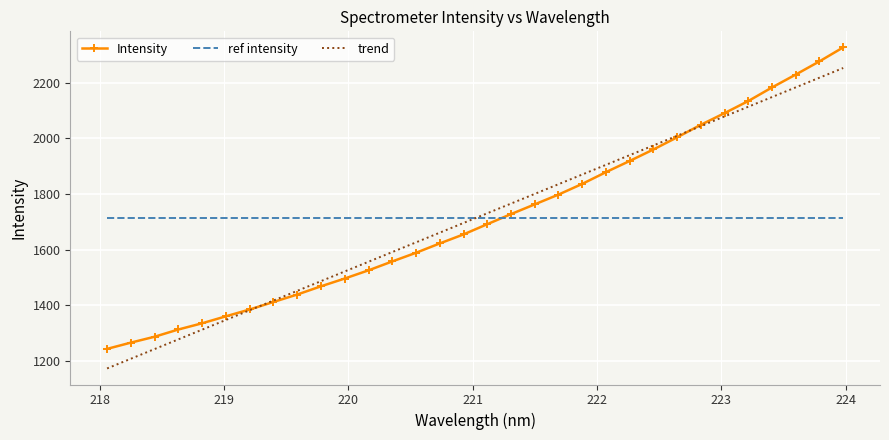

How many values in the trend series exceed 1730?

16